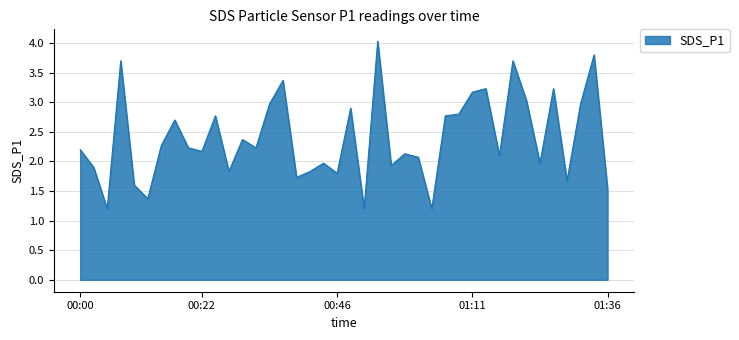

What is the minimum value shown in the chart?

1.2